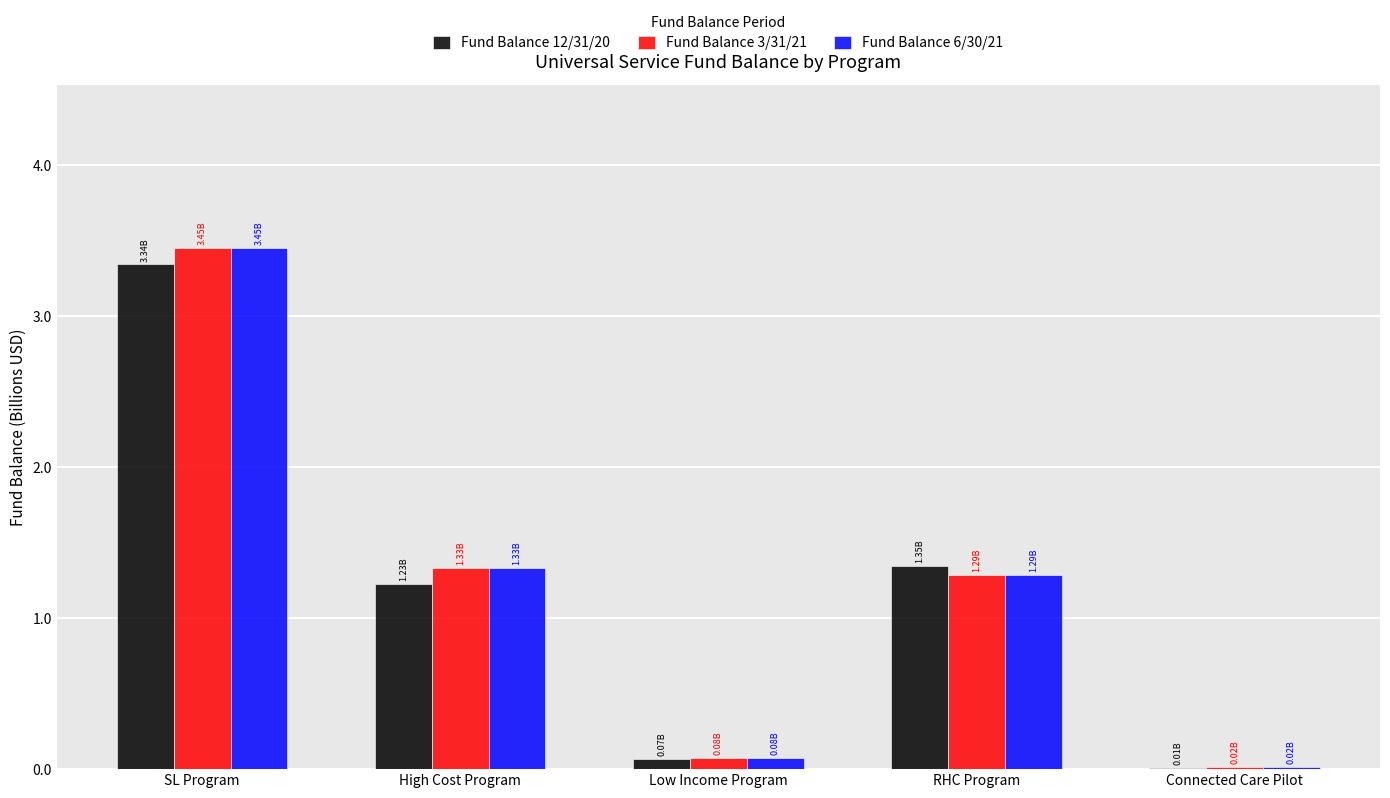

Is the value of Fund Balance 3/31/21 at Low Income Program greater than the value of Fund Balance 12/31/20 at SL Program?

No